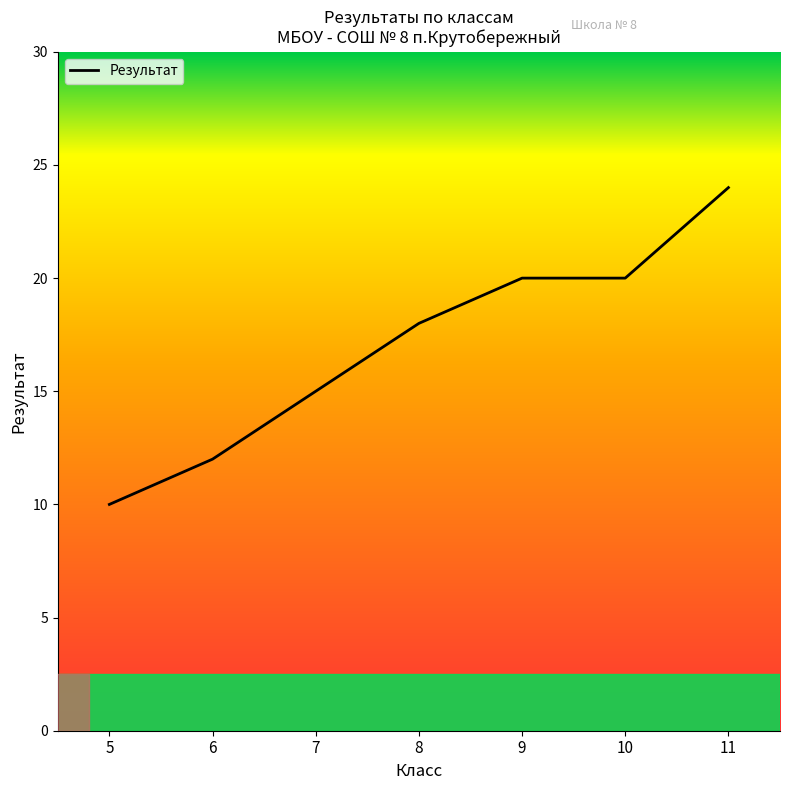

Where is the data nearest to the value 17?

8